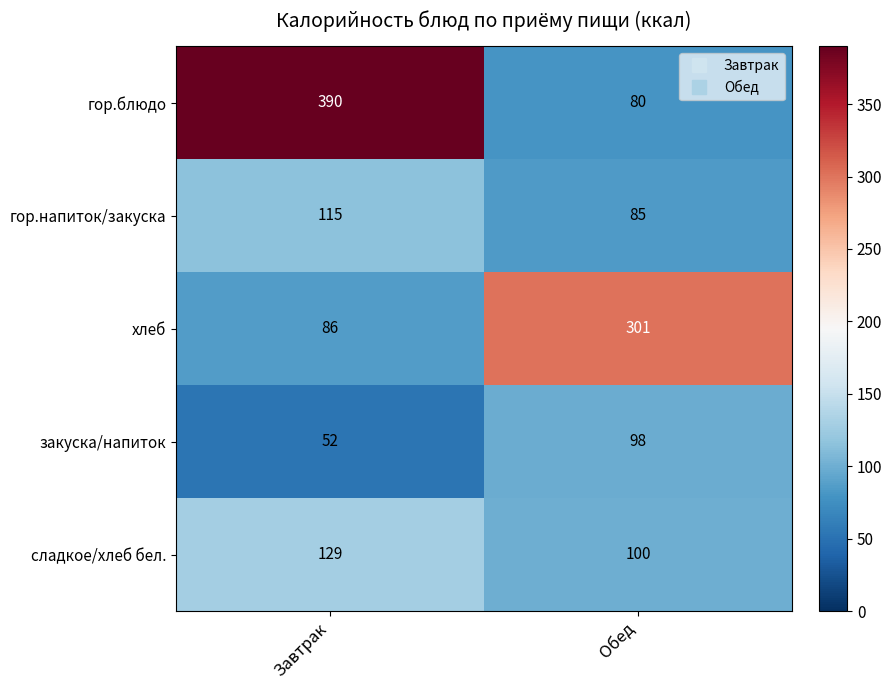

What is the minimum value for сладкое/хлеб бел.?

100